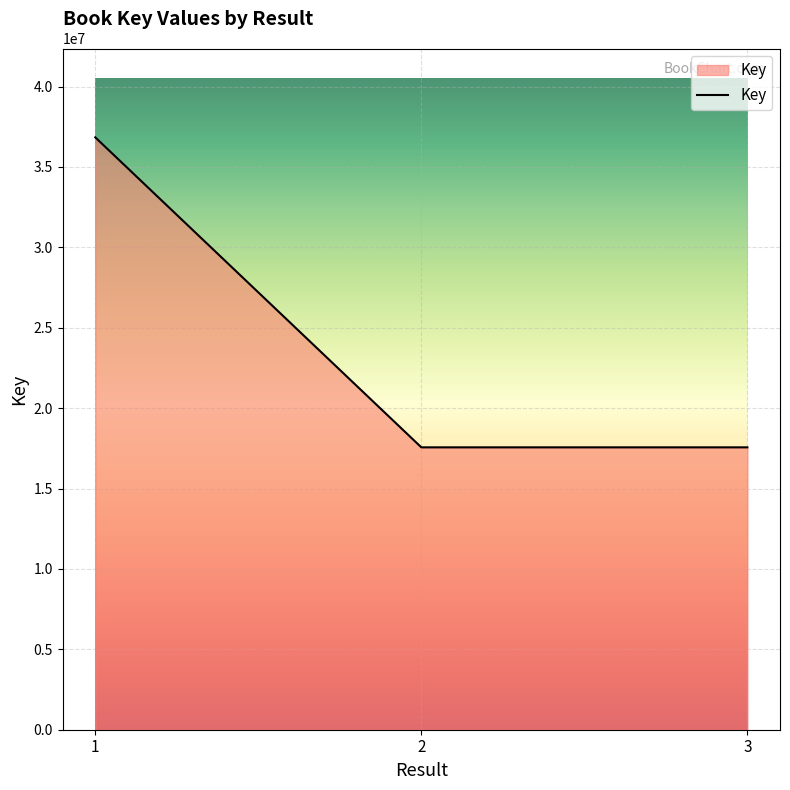

What value does the data have at 3, to the nearest 50?

17560700